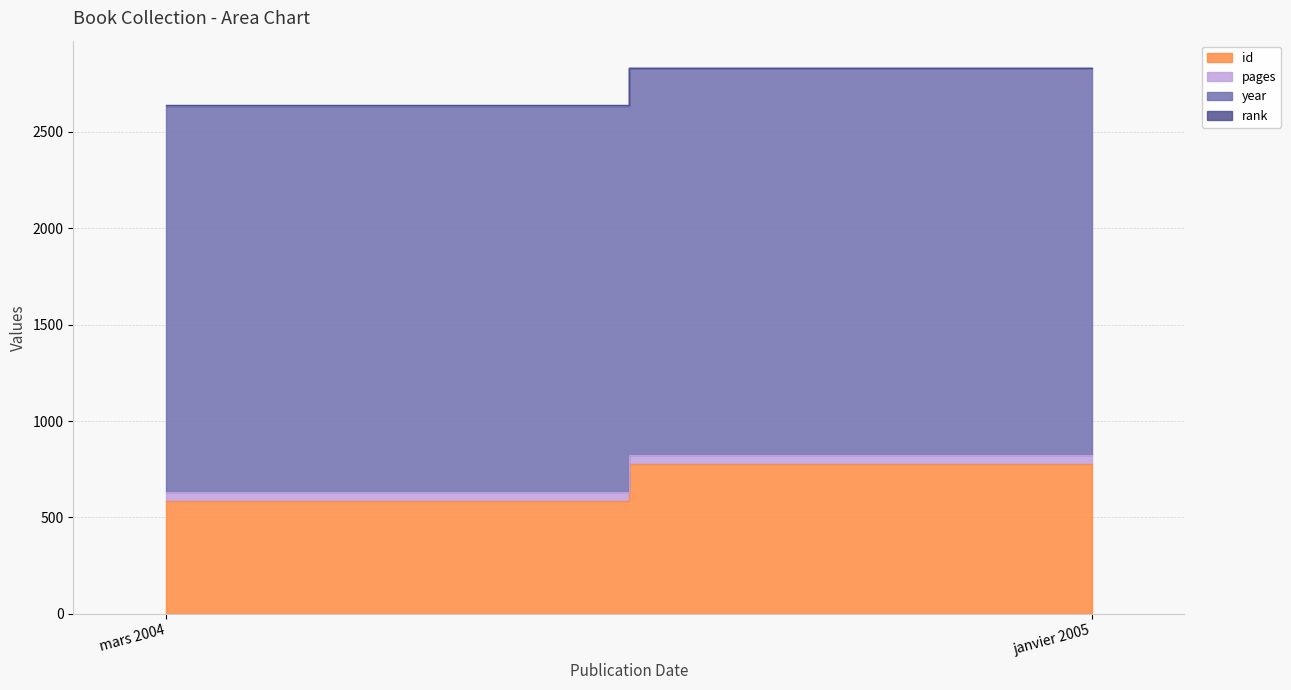

Reading left to right, list all the values displayed in this chart.

id: 585	778
pages: 48	48
year: 2004	2005
rank: 1	1